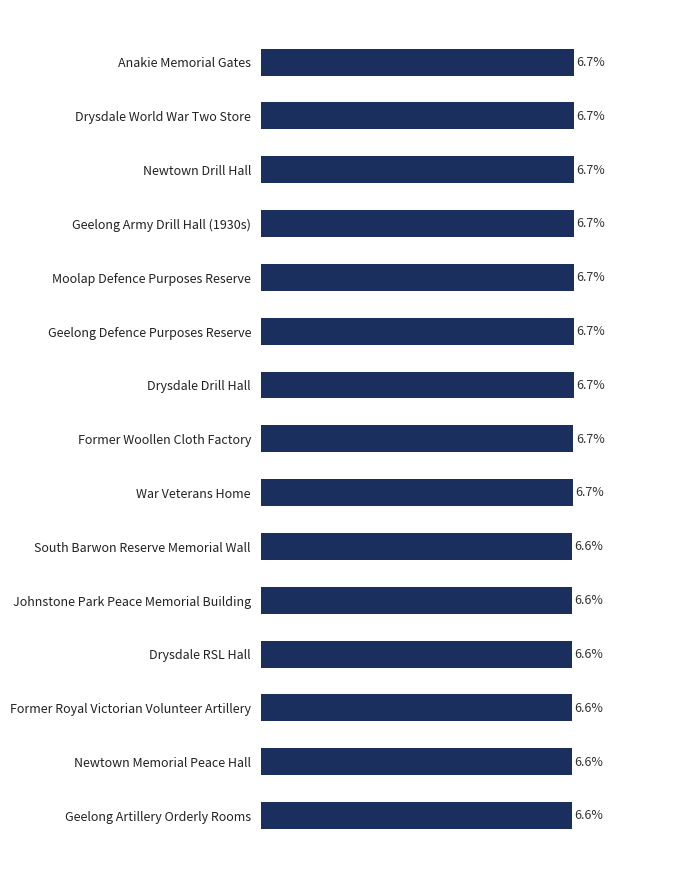

What is the label of the 13th bar from the bottom?

Newtown Drill Hall